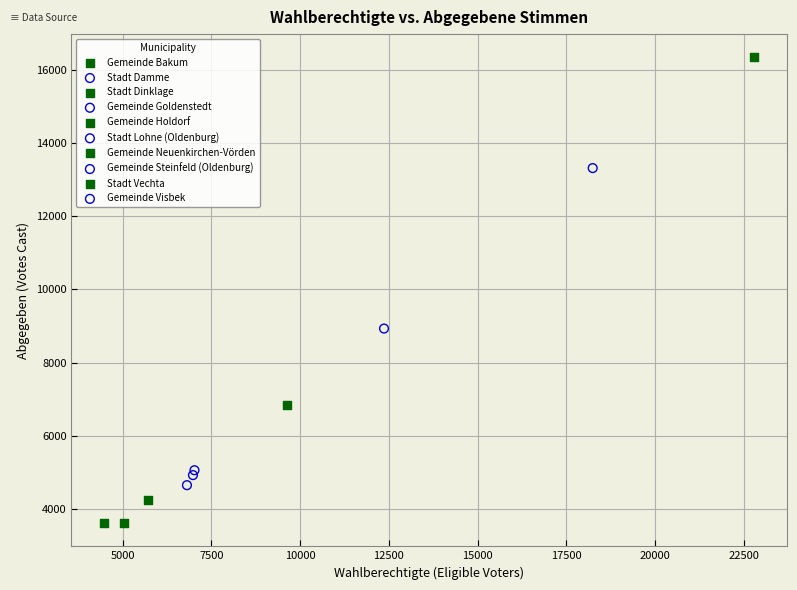

What are all the series names shown in the legend?

Gemeinde Bakum, Stadt Damme, Stadt Dinklage, Gemeinde Goldenstedt, Gemeinde Holdorf, Stadt Lohne (Oldenburg), Gemeinde Neuenkirchen-Vörden, Gemeinde Steinfeld (Oldenburg), Stadt Vechta, Gemeinde Visbek